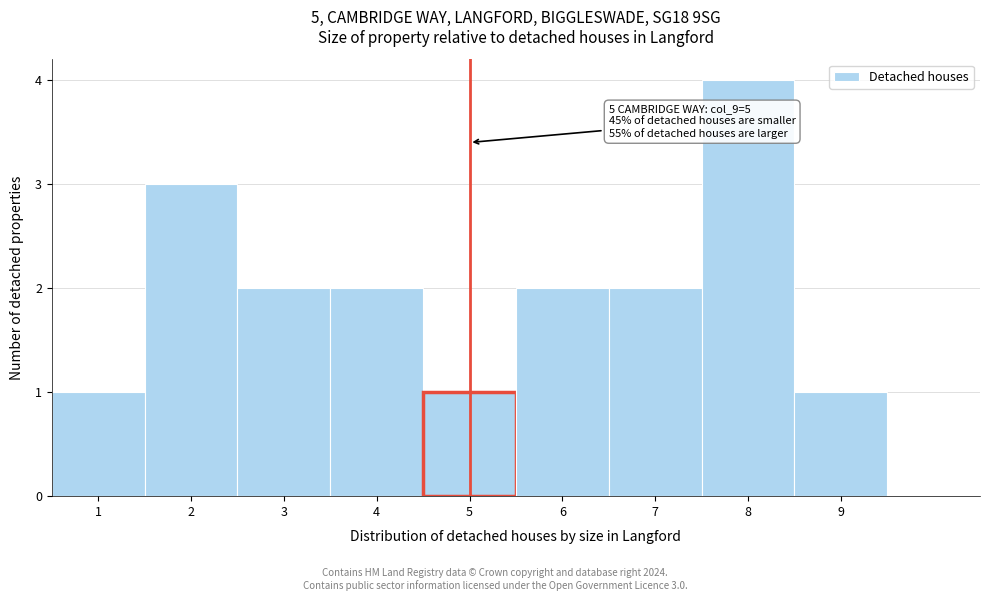

Which range on the x-axis has the tallest bar?

7.5 to 8.5